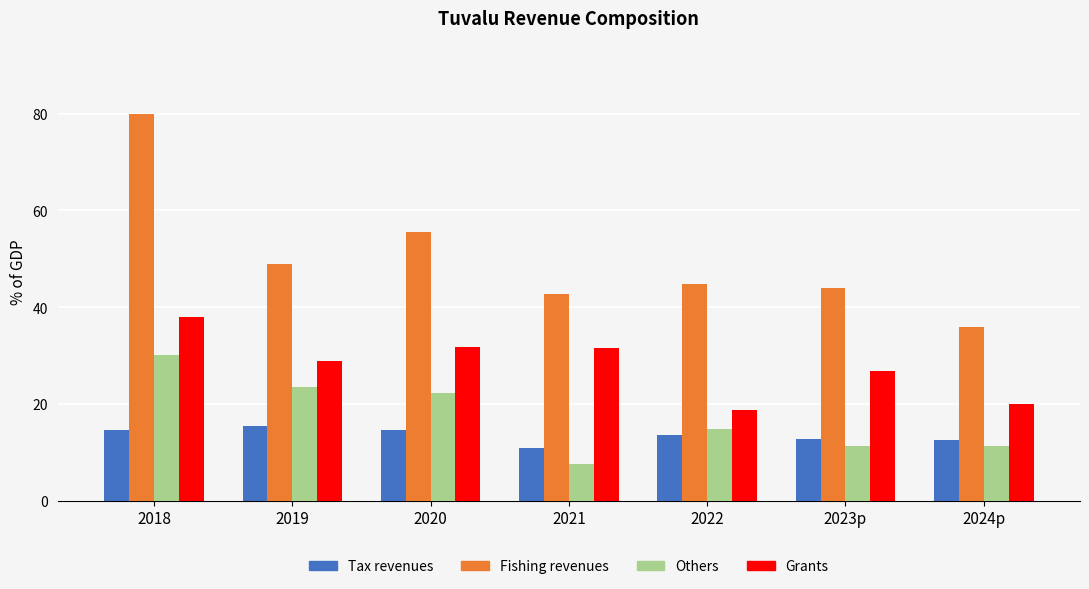

How many bars are there in each group?

4